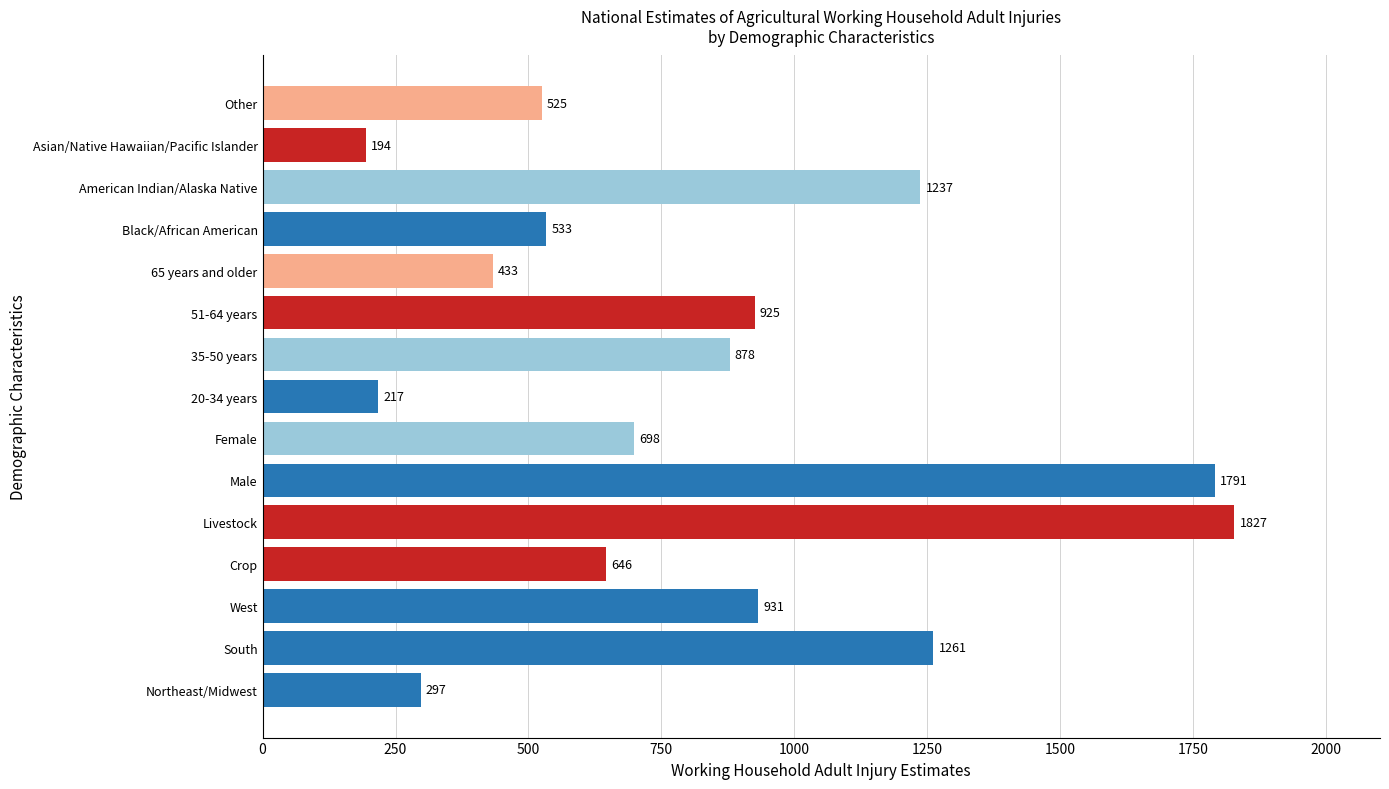

How many data points does each series have?

15